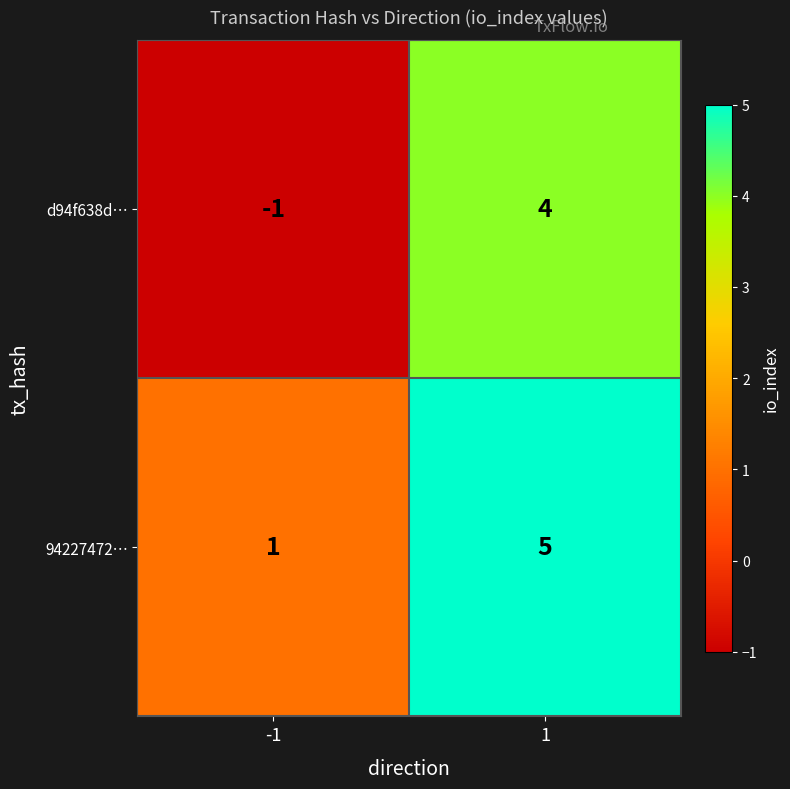

What is the sum of the 94227472… values at 1 and -1?

6